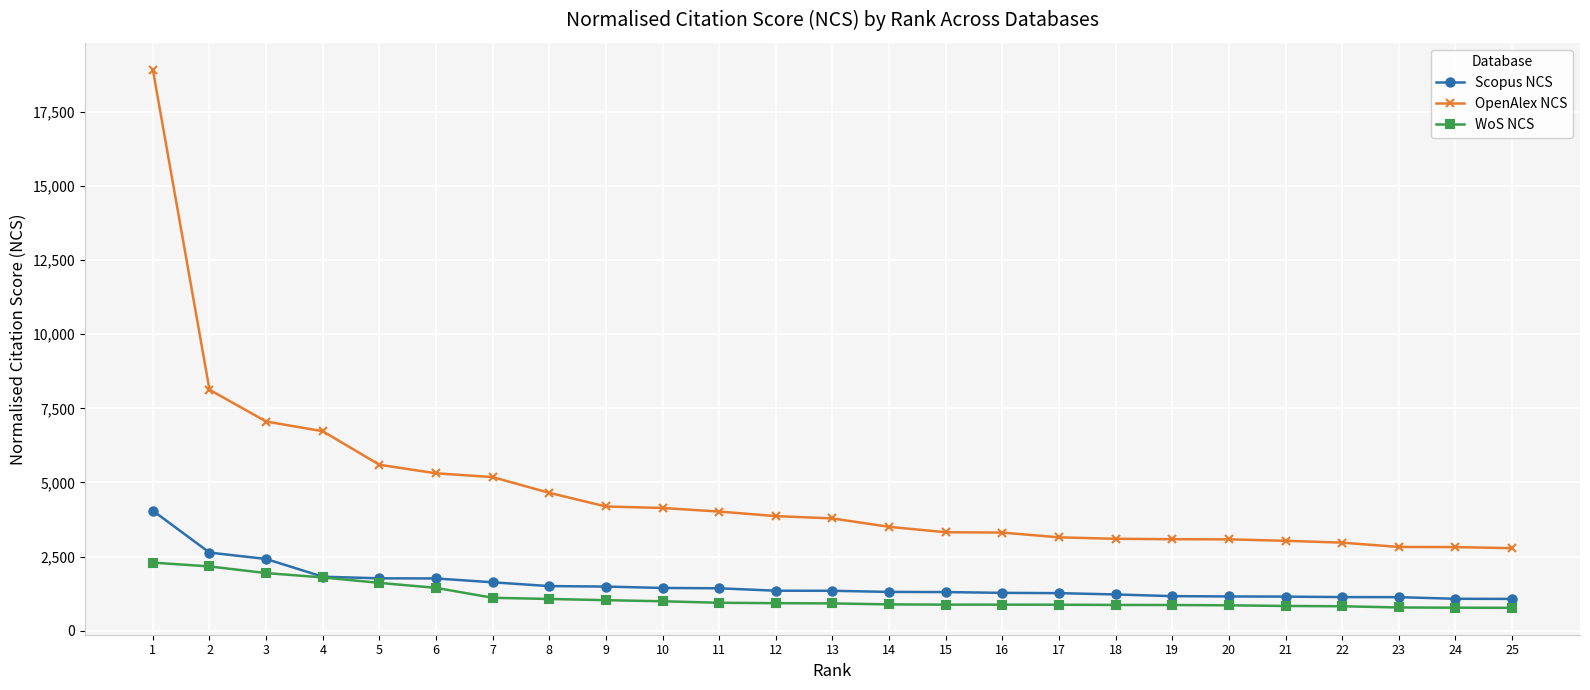

What is the total value across all series at 22?

4927.2